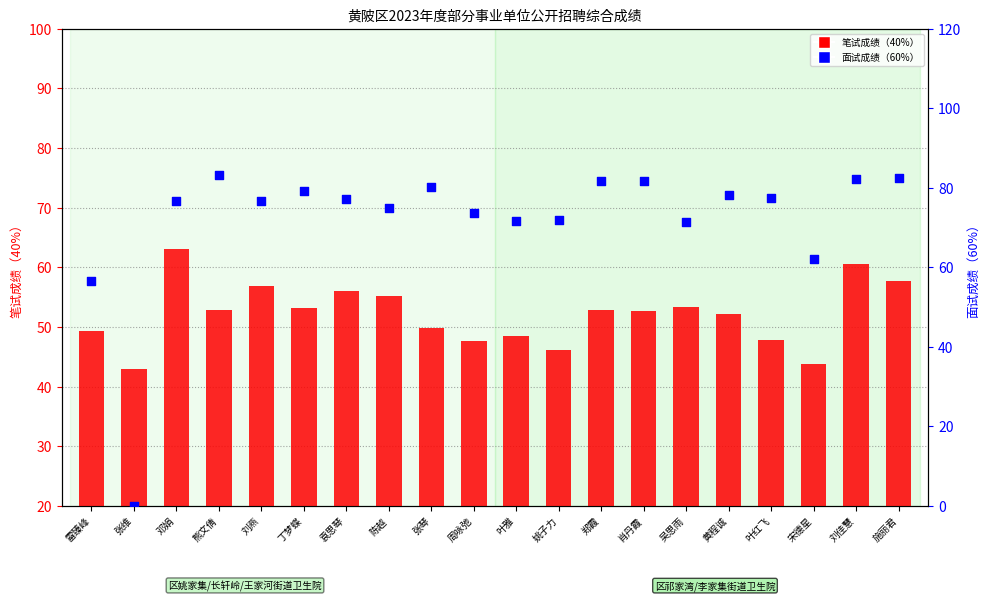

What is the total value across all series at 郑霞?

134.6